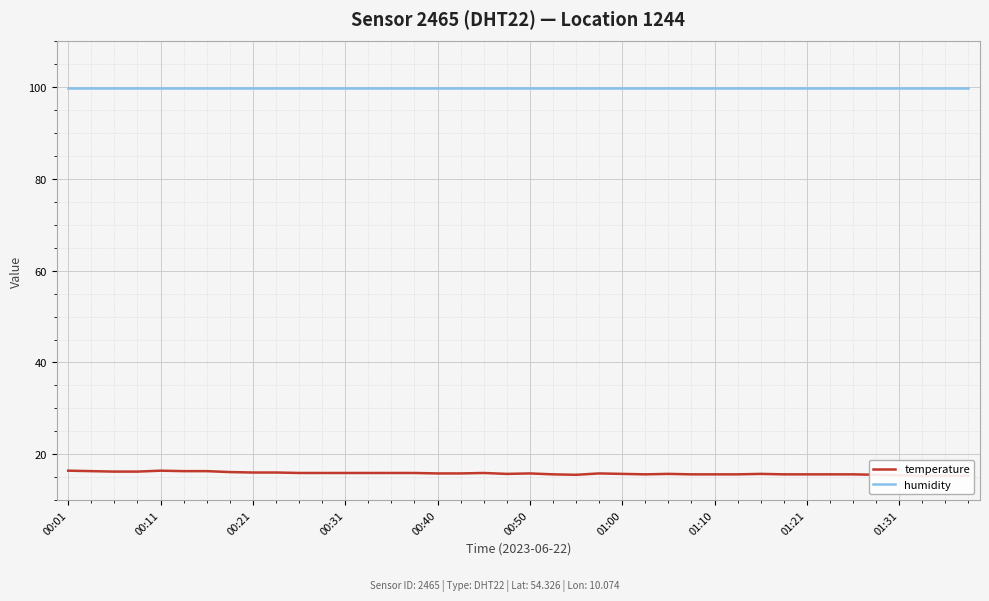

Is the value of temperature at 27 greater than the value of humidity at 00:01?

No